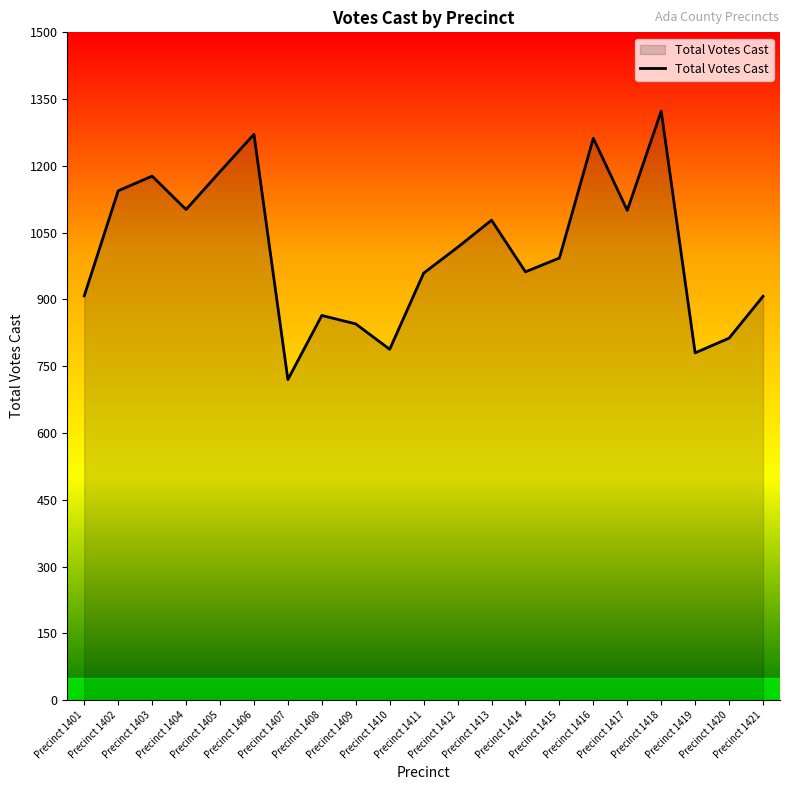

What is the maximum value shown in the chart?

1323